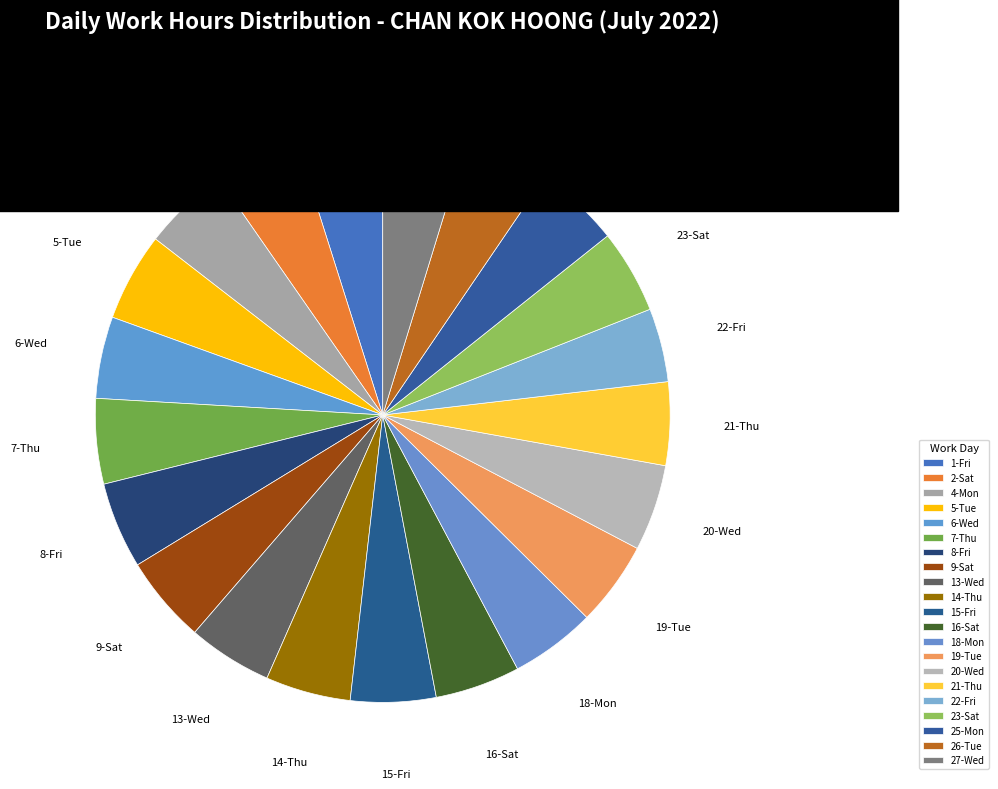

Does 25-Mon account for over 50% of the chart?

No